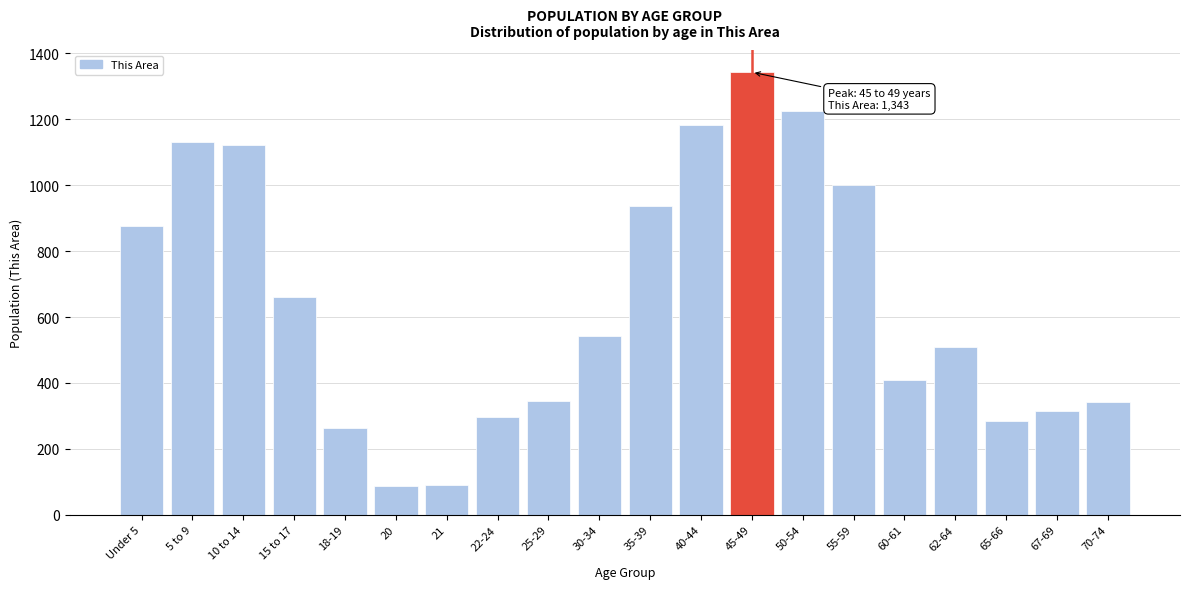

What is the label of the 7th bar from the right?

50-54